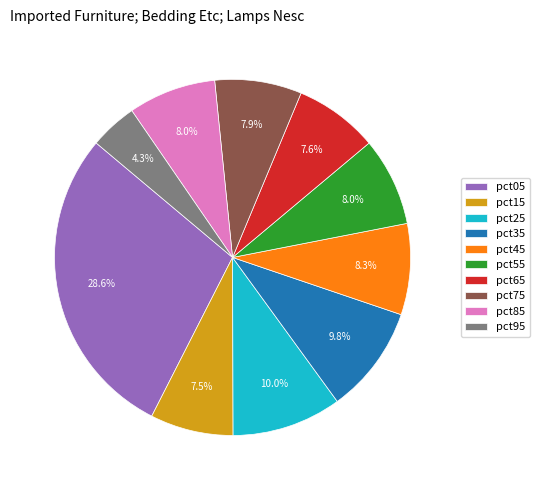

Does any single category account for the majority?

No